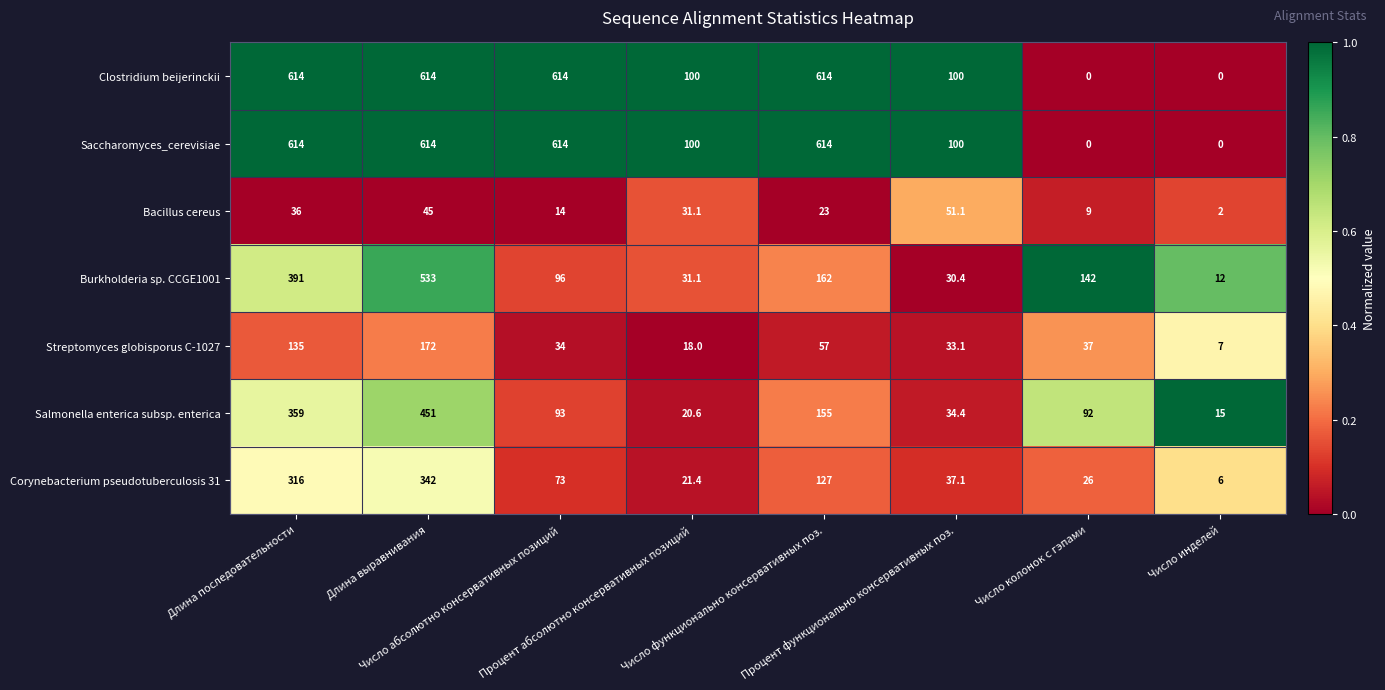

How many Saccharomyces_cerevisiae values are between 100 and 614?

6